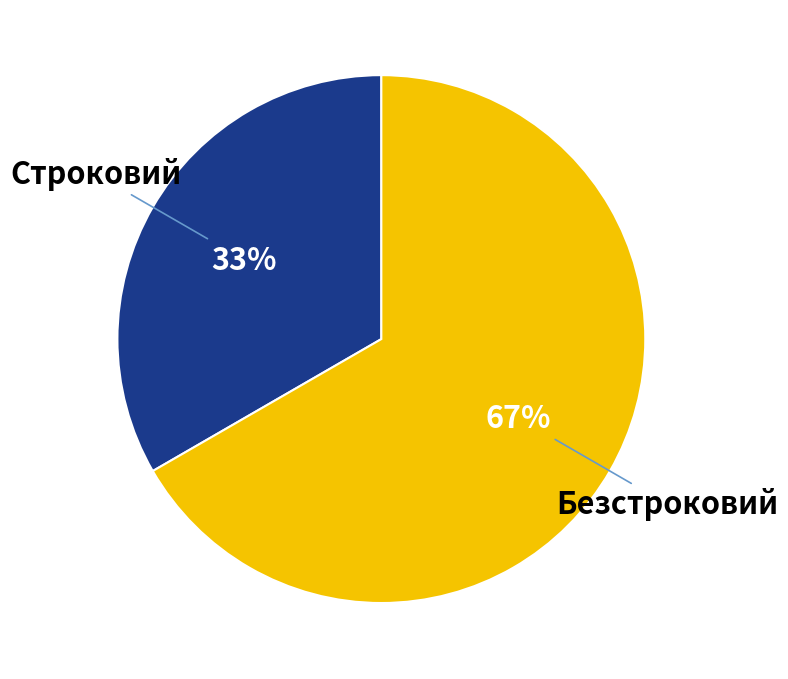

Is there any slice that represents more than half of the pie?

Yes